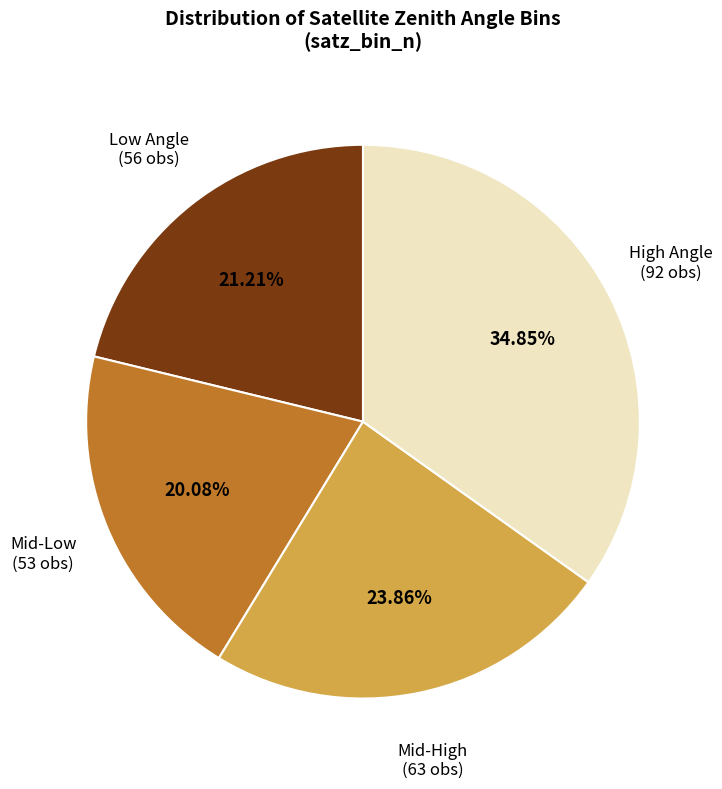

Combined, do Mid-Low and Low Angle account for over 50%?

No